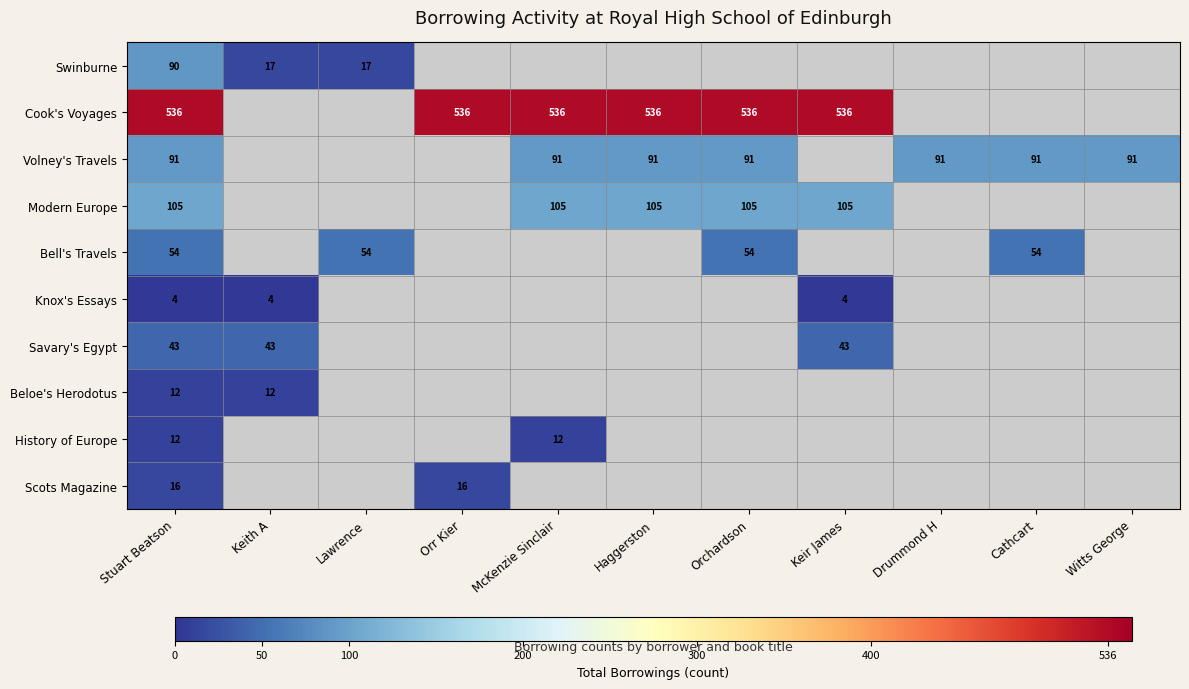

What is the difference between the highest and lowest values at Lawrence?

37.0